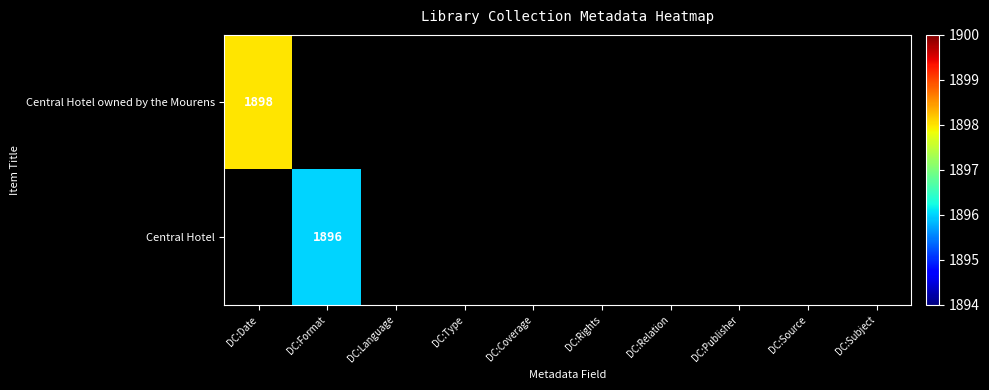

What is the smallest value displayed?

1896.0